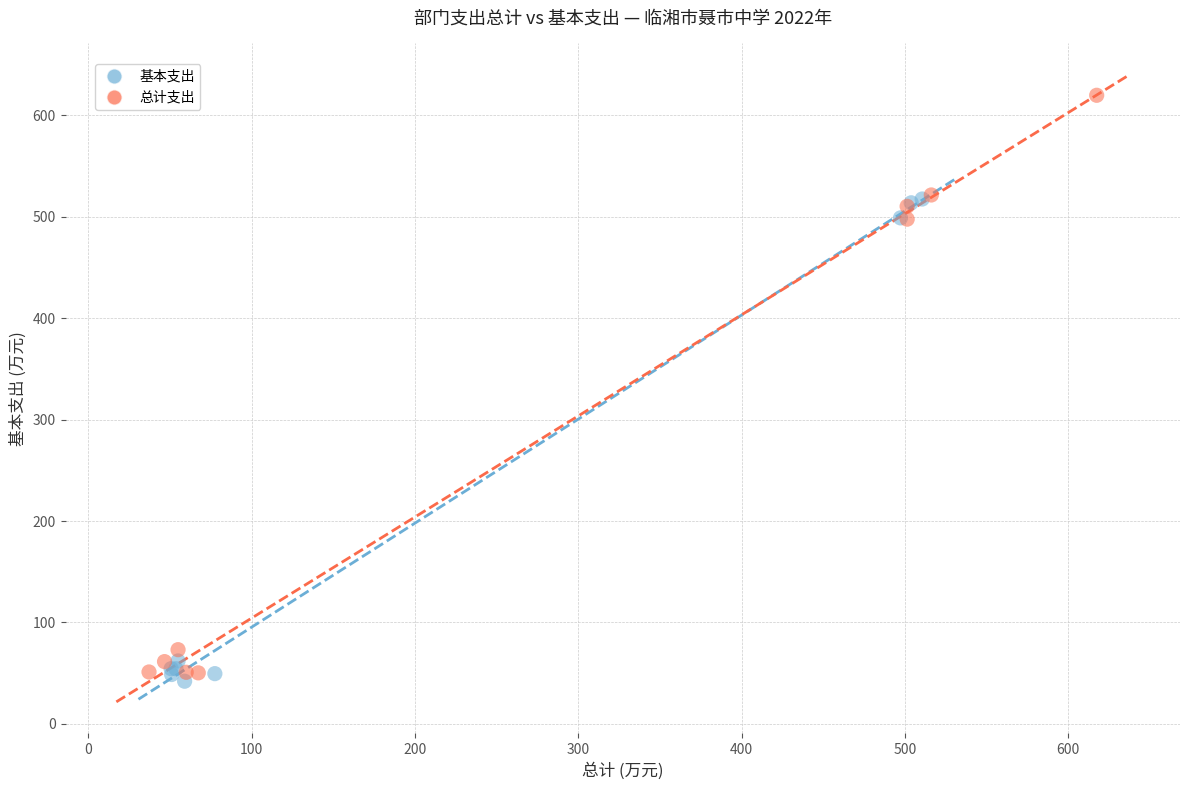

Which series contains the highest Y value?

总计支出